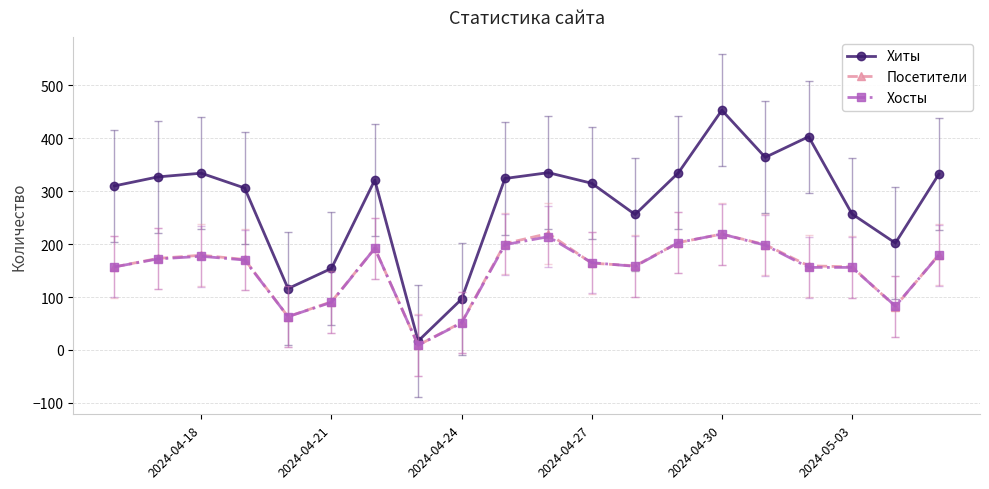

Which series has the largest total across all categories?

Хиты